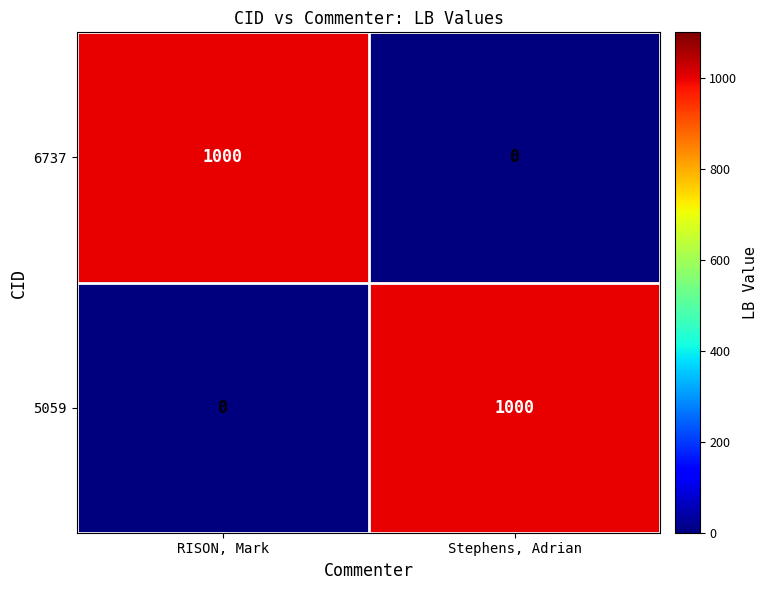

Reading left to right, transcribe all the data shown in this chart.

6737: 1000	0
5059: 0	1000